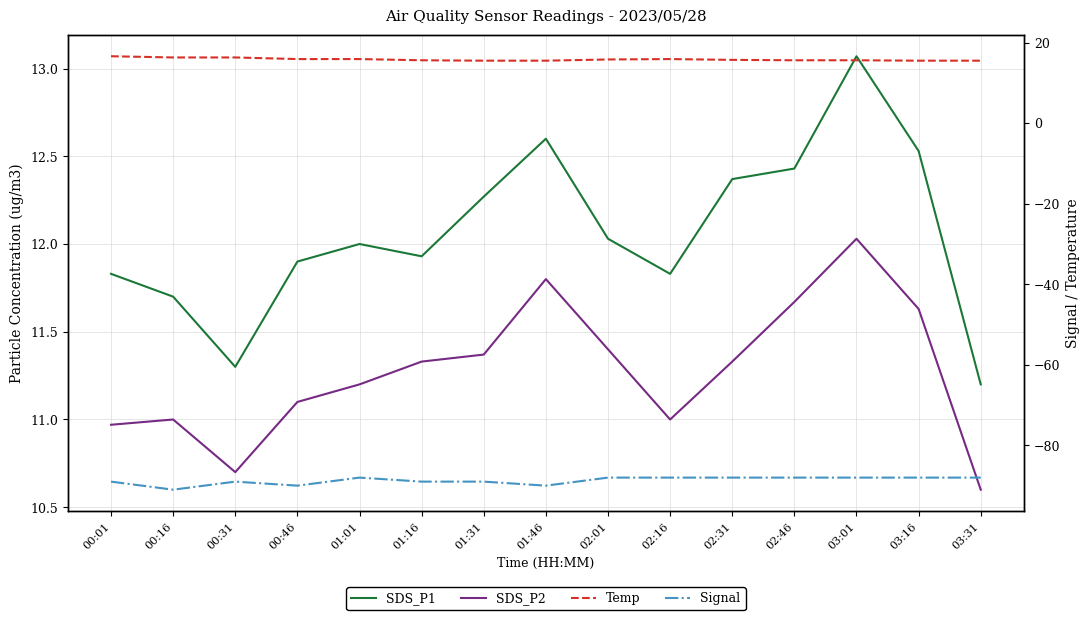

Which has a higher value, 00:16 or 02:01?

02:01